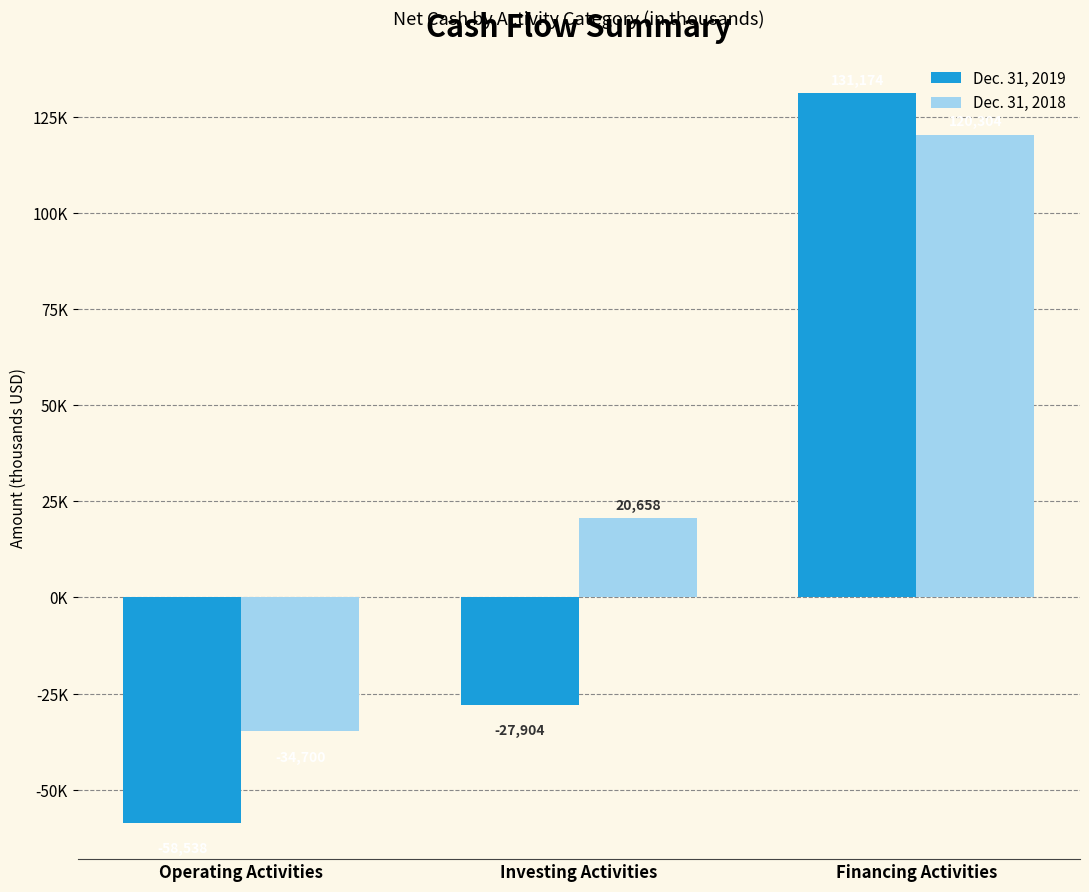

Which series has the widest spread of values?

Dec. 31, 2019